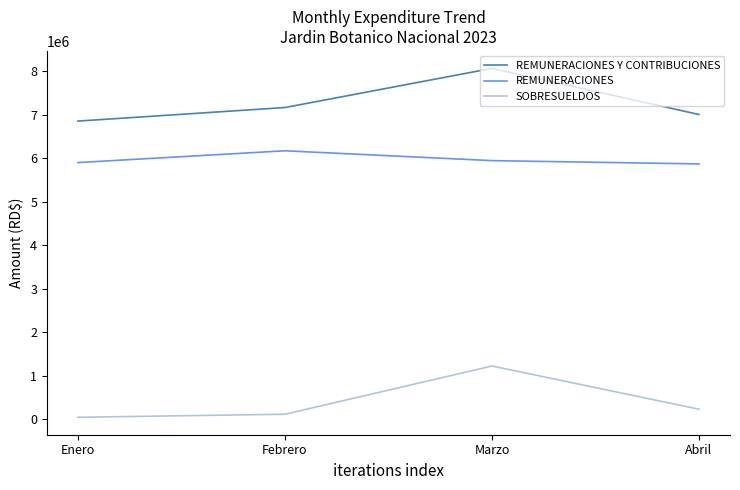

What is the difference between the second highest and second lowest values in the REMUNERACIONES series?

44787.0